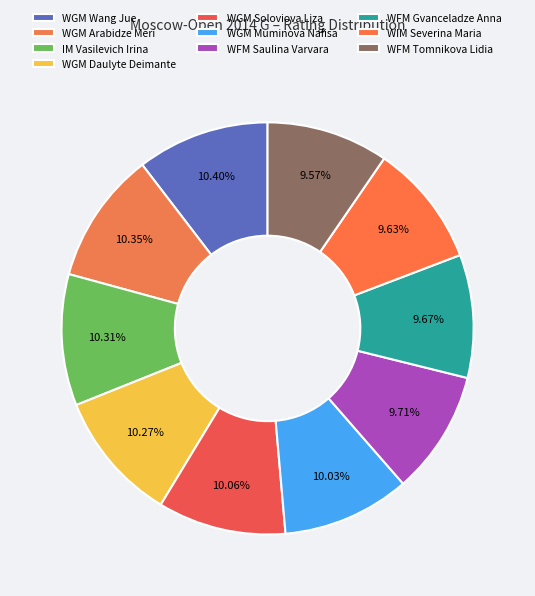

Count the number of slices in the pie.

10